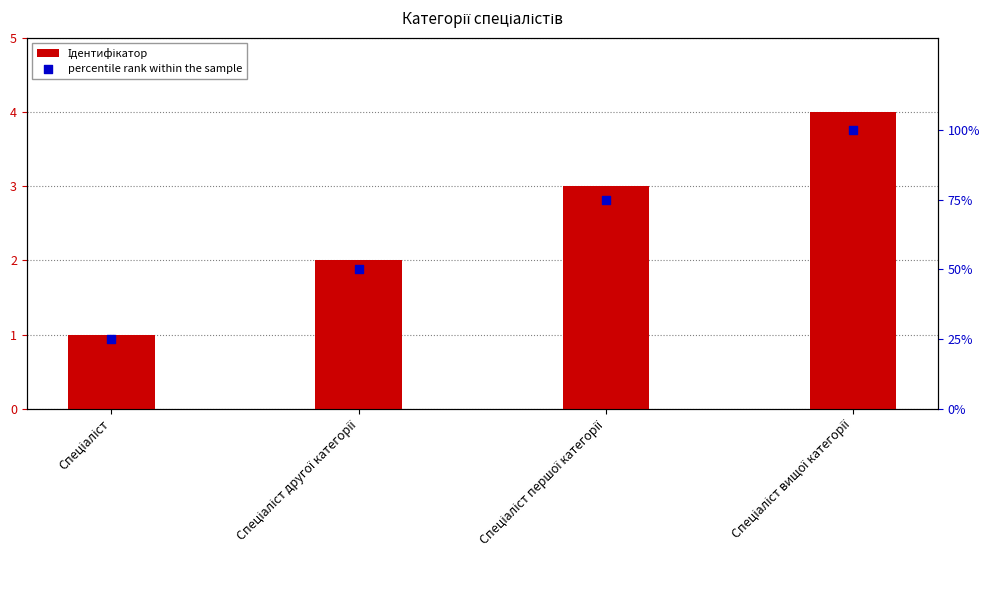

At how many categories does at least one series exceed 59?

2